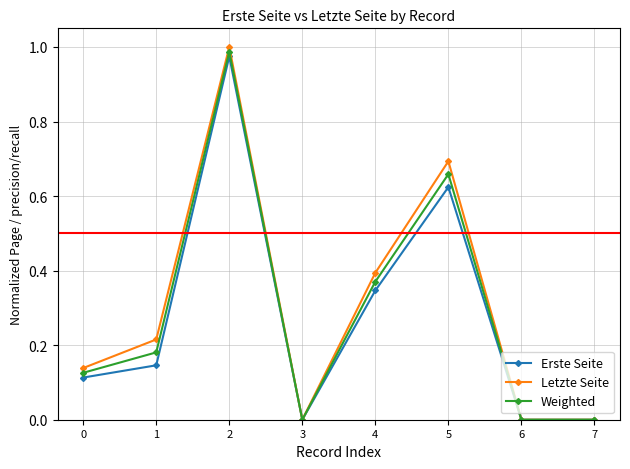

Where is the first local maximum for Weighted?

2